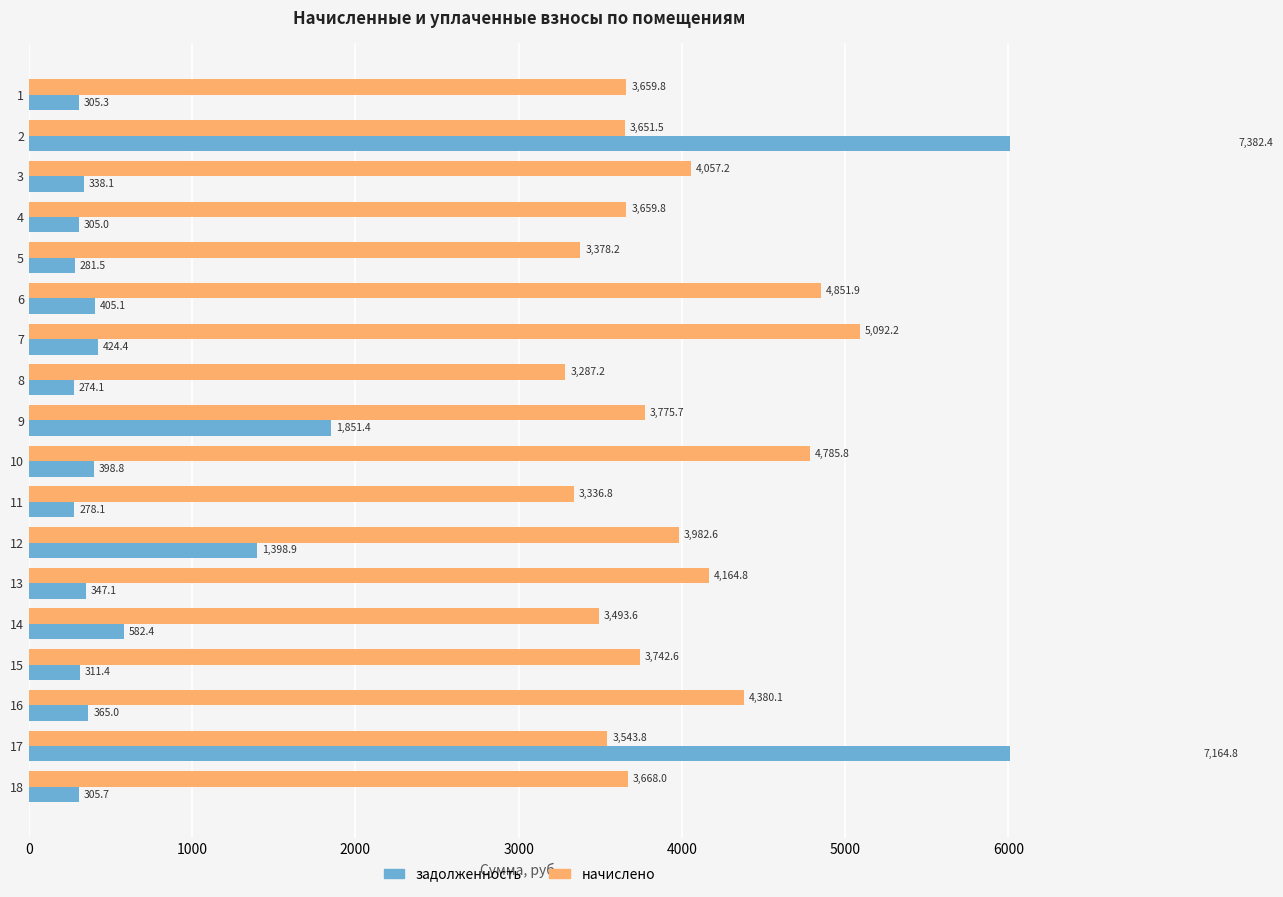

How many values in the начислено series exceed 3742?

9